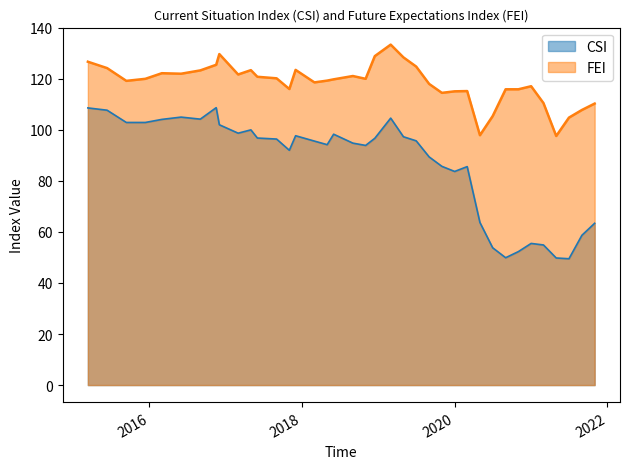

Which series has the largest total across all categories?

FEI